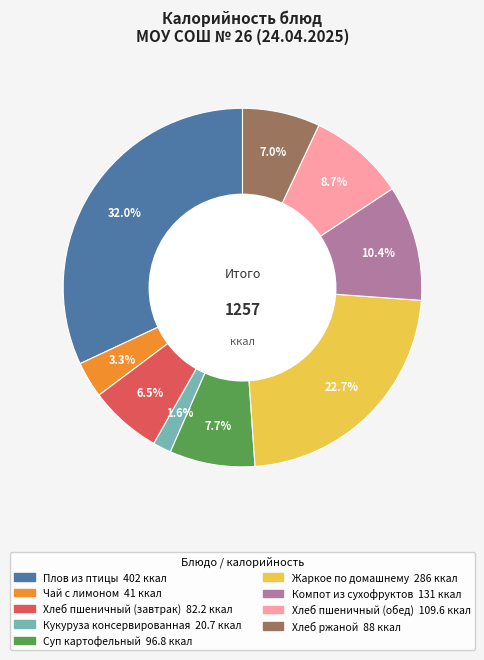

Between Плов из птицы and Чай с лимоном, which is larger?

Плов из птицы